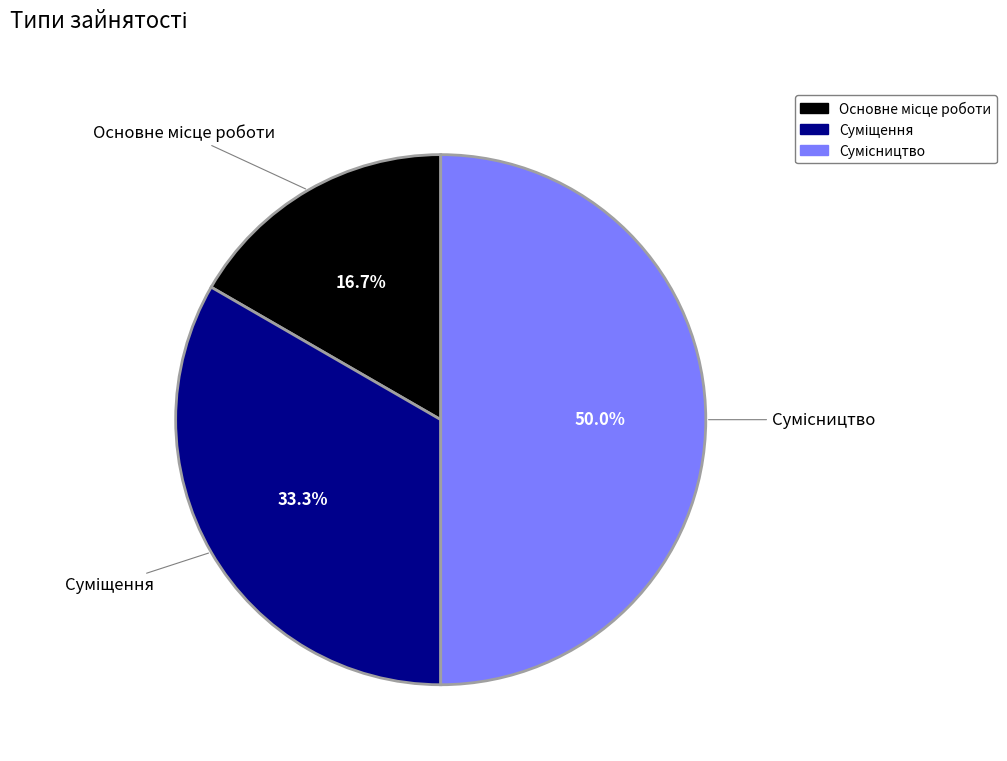

What is the change in value from Основне місце роботи to Суміщення?

+1